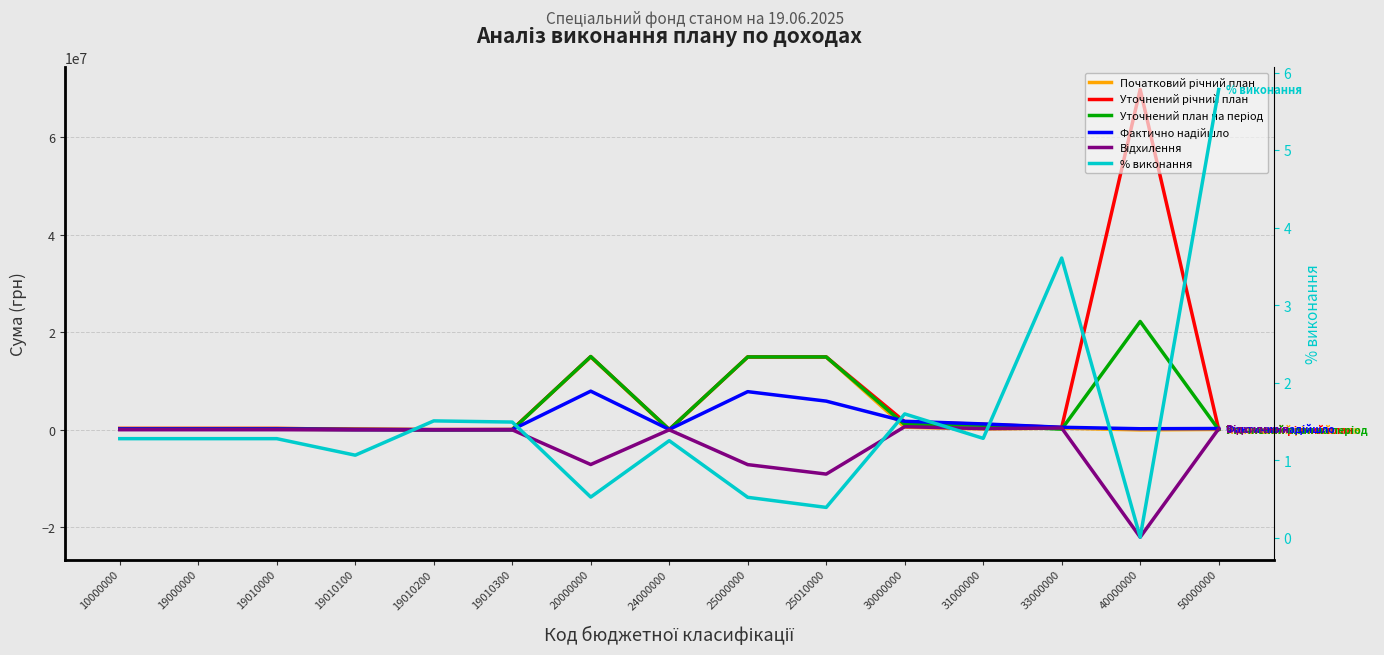

Reading left to right, what are all the values shown in this chart?

Початковий річний план: 298000.0	298000.0	298000.0	150000.0	65000.0	83000.0	14963100.0	0.0	14963100.0	14963100.0	560000.0	200000.0	360000.0	0.0	100000.0
Уточнений річний план: 298000.0	298000.0	298000.0	150000.0	65000.0	83000.0	15043100.0	80000.0	14963100.0	14963100.0	1666345.9	1156345.9	510000.0	69823720.0	100000.0
Уточнений план на період: 147500.0	147500.0	147500.0	75000.0	32500.0	40000.0	15043100.0	80000.0	14963100.0	14963100.0	1106345.9	956345.9	150000.0	22242000.0	49800.0
Фактично надійшло: 188969.4	188969.4	188969.4	80116.4	49067.3	59785.7	7948703.4	100365.5	7848337.8	5904921.2	1770167.2	1228810.8	541356.4	242000.0	287920.7
Відхилення: 41469.4	41469.4	41469.4	5116.4	16567.3	19785.7	-7094396.6	20365.5	-7114762.2	-9058178.8	663821.3	272464.9	391356.4	-22000000.0	238120.7
% виконання: 1.3	1.3	1.3	1.1	1.5	1.5	0.5	1.3	0.5	0.4	1.6	1.3	3.6	0.0	5.8